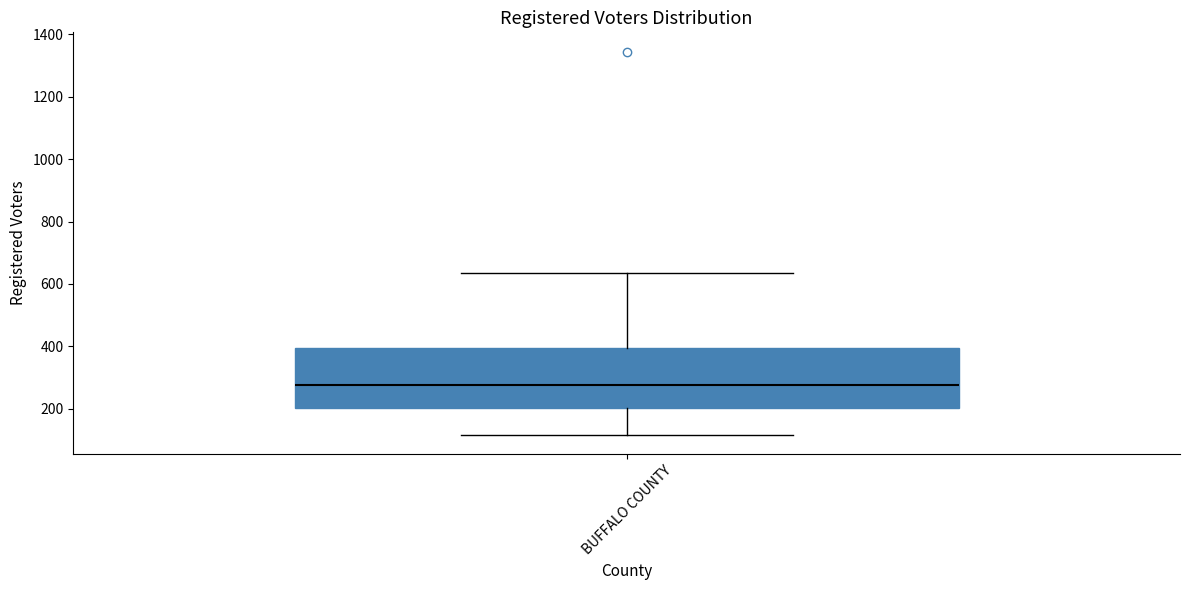

Transcribe this box plot: give where the median line is, the range the box spans, and where the two whiskers end, as read against the y-axis. The values are not printed on the chart, so give them approximately, as read against the axis.

median 280, box 200 to 400, whiskers 120 to 640